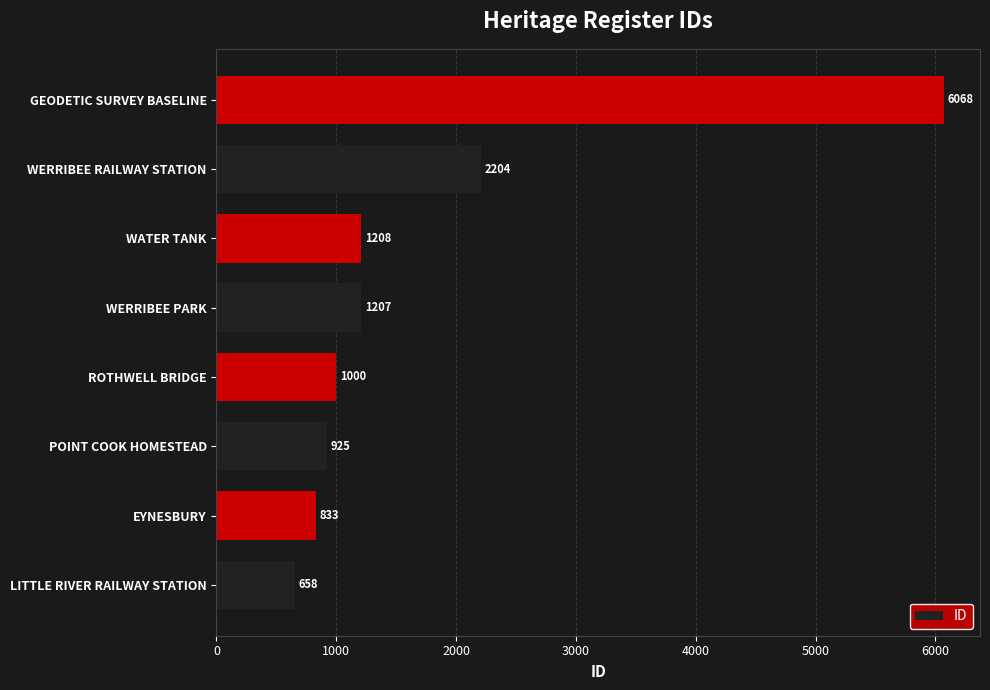

What value does the data have at EYNESBURY?

833